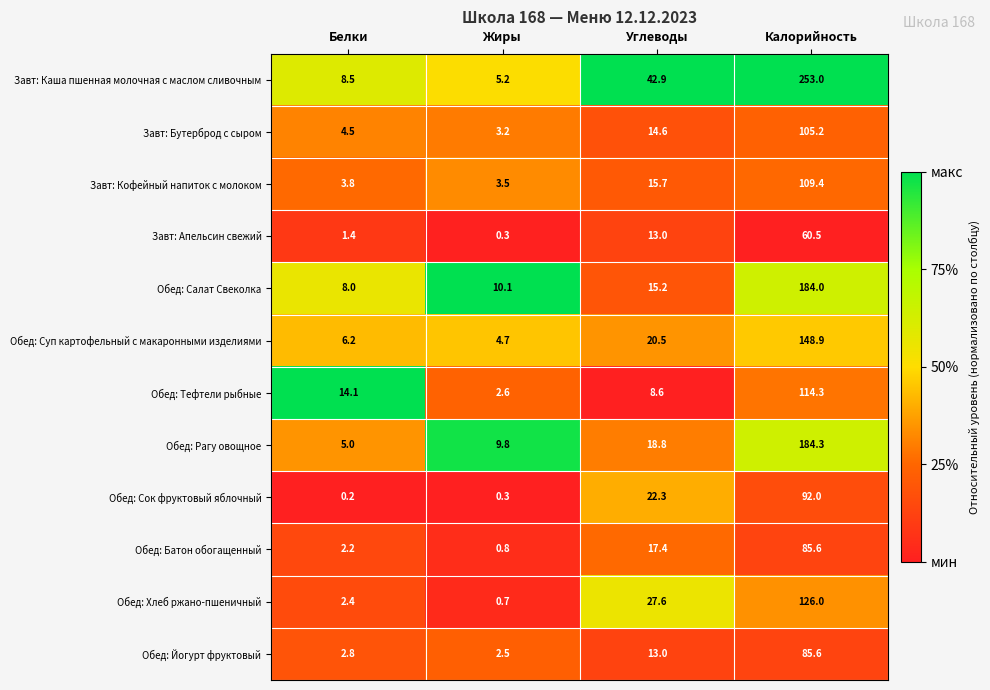

At which label does Завт: Каша пшенная молочная с маслом сливочным first exceed 42?

Углеводы